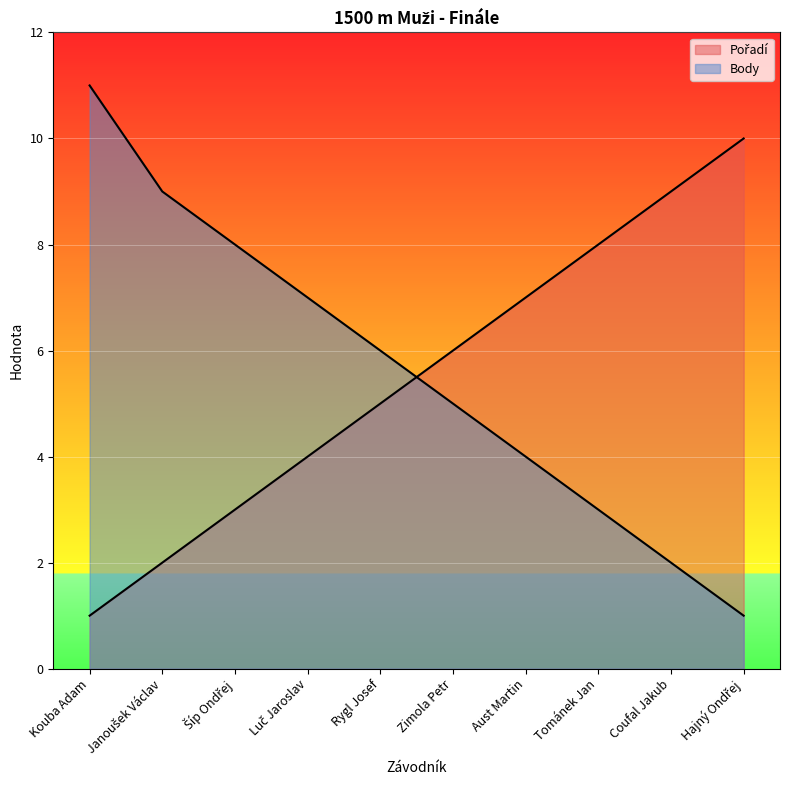

True or false: Body has more than 0 interior local peaks.

False